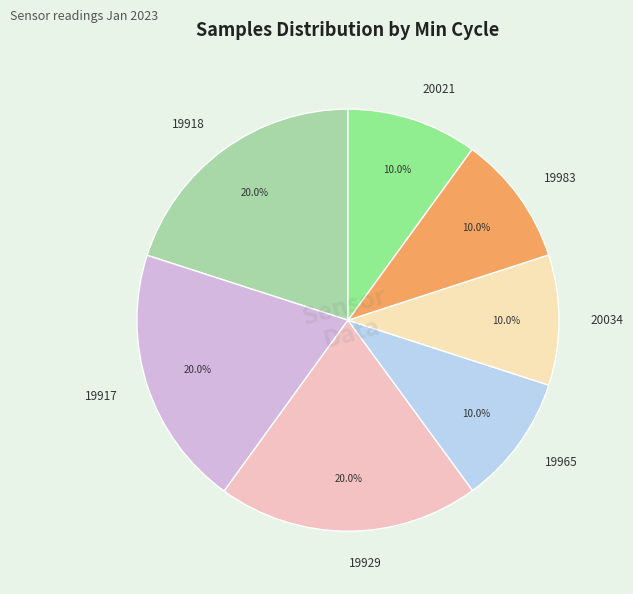

Approximately how many times larger is the value at 19965 compared to 20021?

1.0